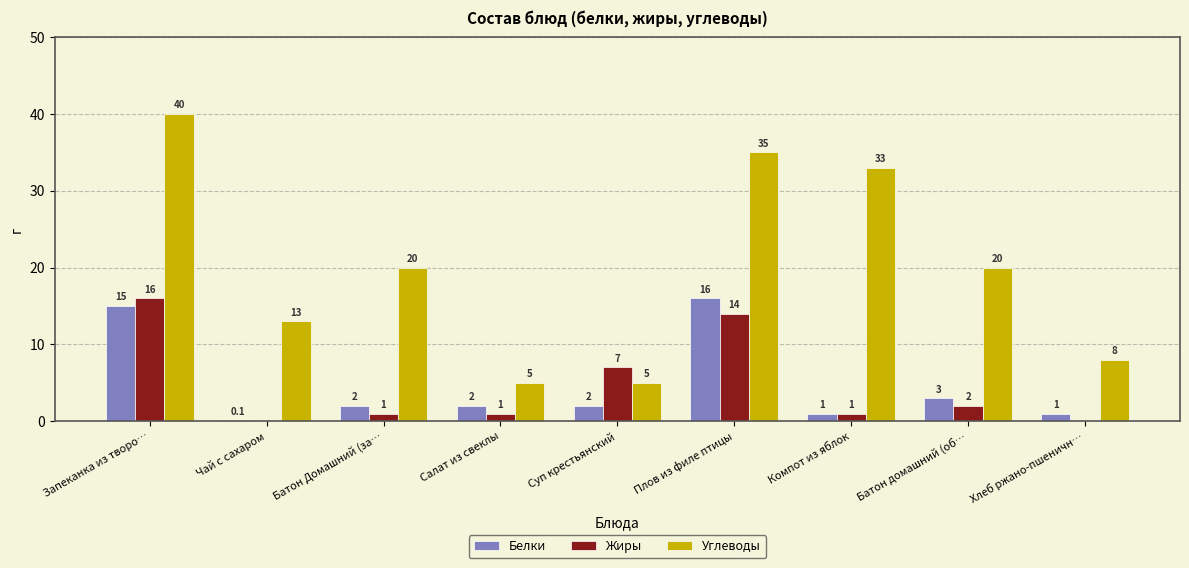

Is the value of Жиры at Суп крестьянский greater than the value of Белки at Салат из свеклы?

Yes